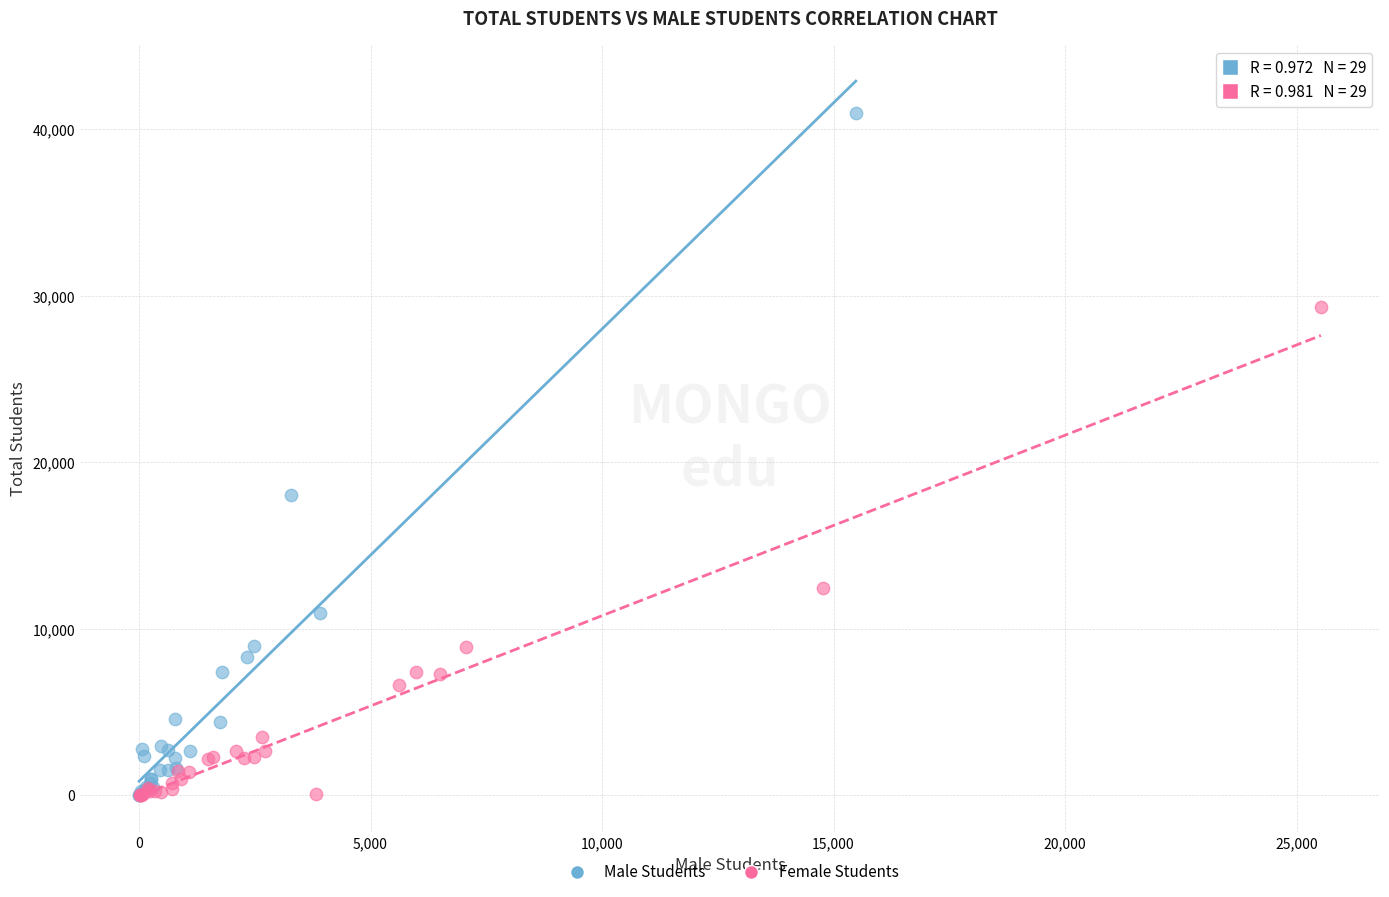

What are all the series names shown in the legend?

Male Students, Female Students